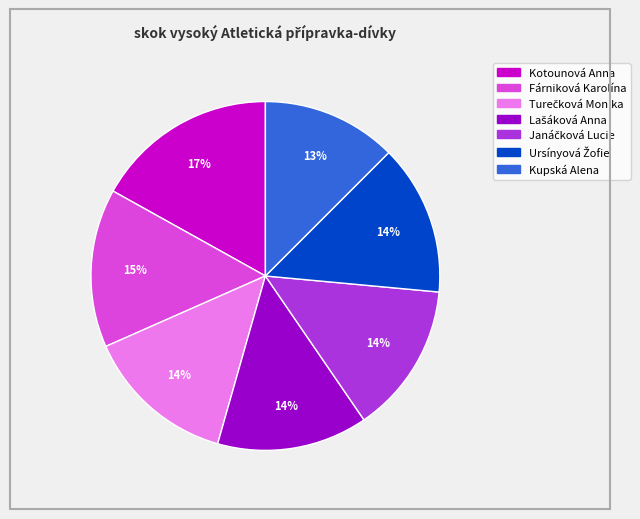

Is Fárniková Karolína the majority of the pie?

No